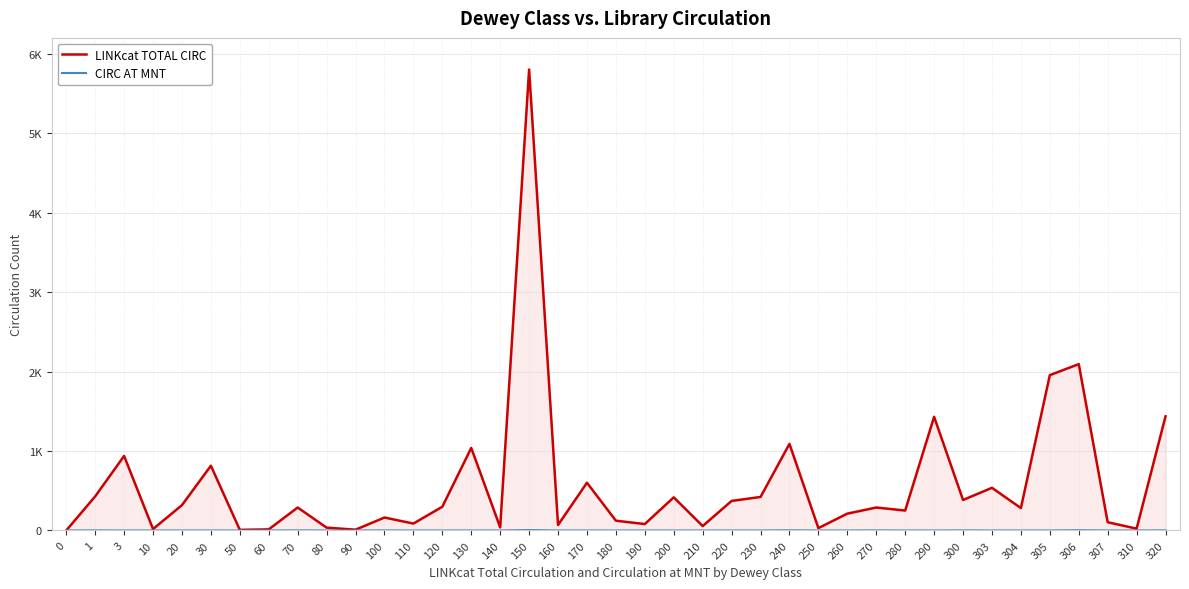

True or false: LINKcat TOTAL CIRC and CIRC AT MNT cross at least once.

False